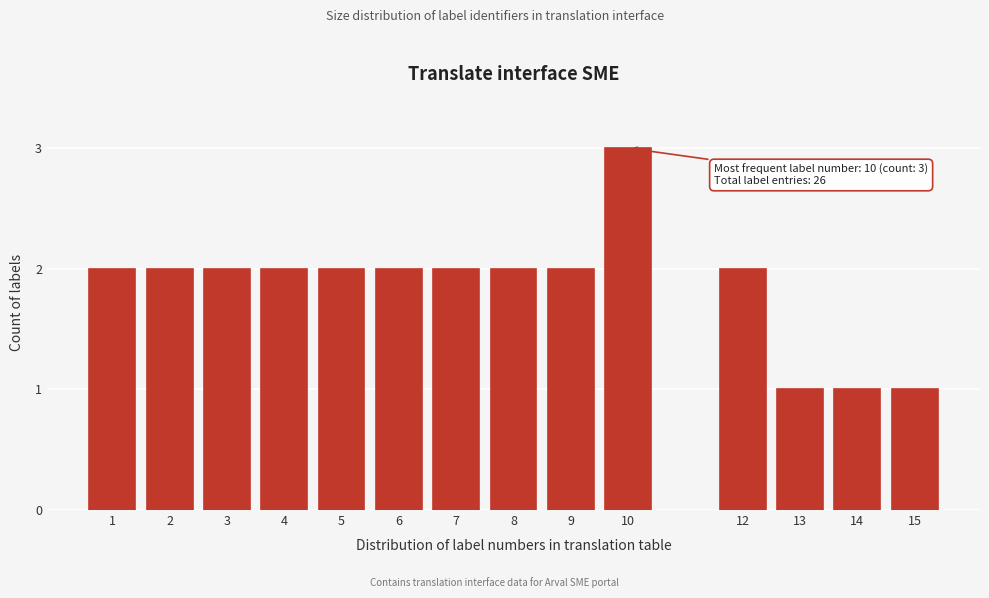

Reading left to right, what are all the values shown in this chart?

1=2	2=2	3=2	4=2	5=2	6=2	7=2	8=2	9=2	10=3	12=2	13=1	14=1	15=1